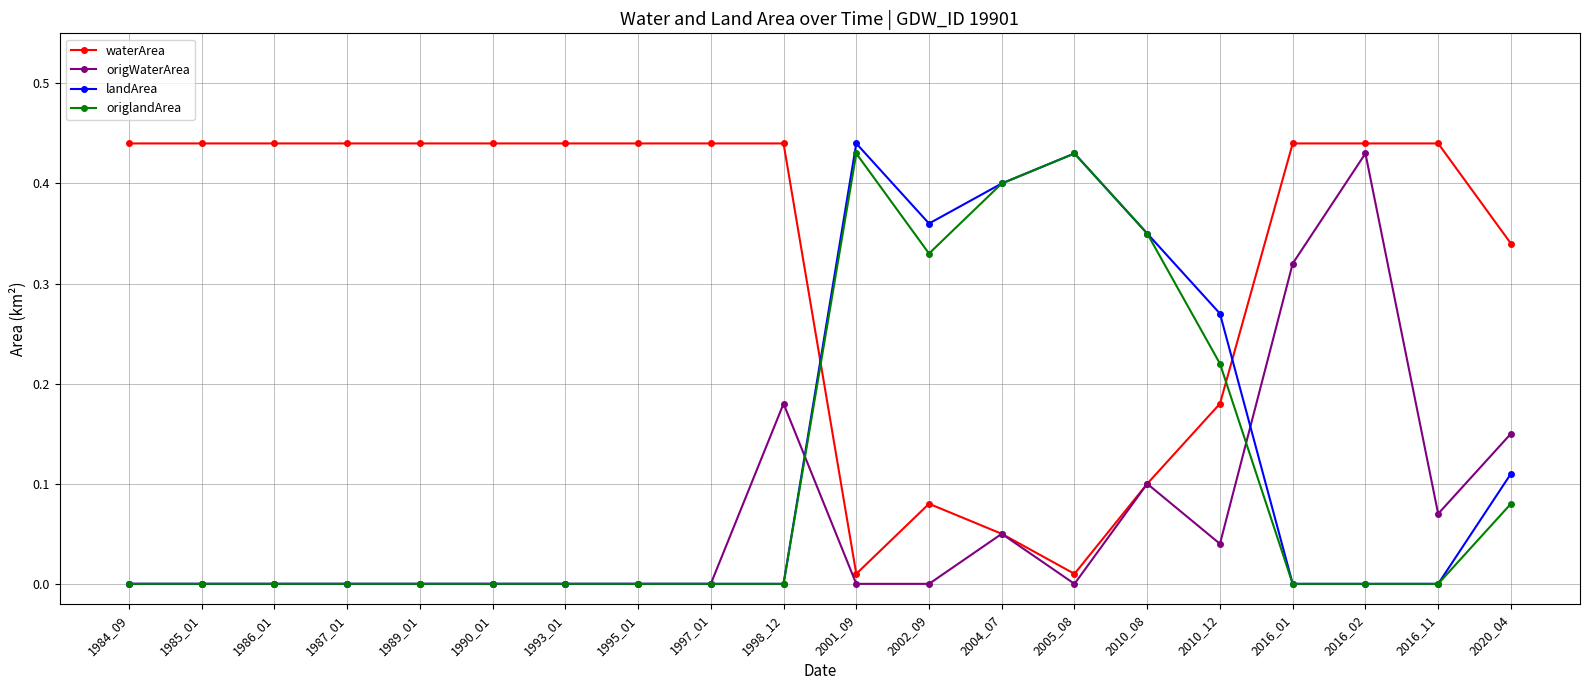

Is the value of origWaterArea at 1998_12 greater than the value of landArea at 2001_09?

No